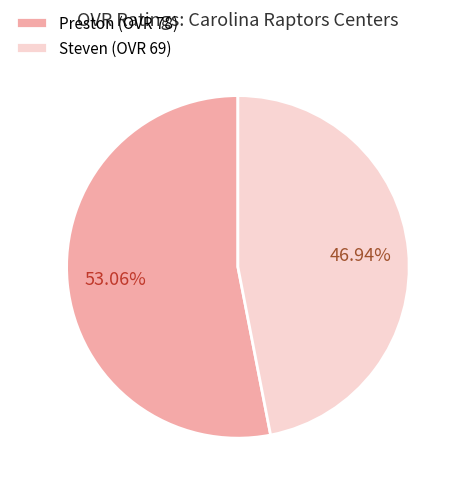

Which category has the smallest portion of the pie?

Steven